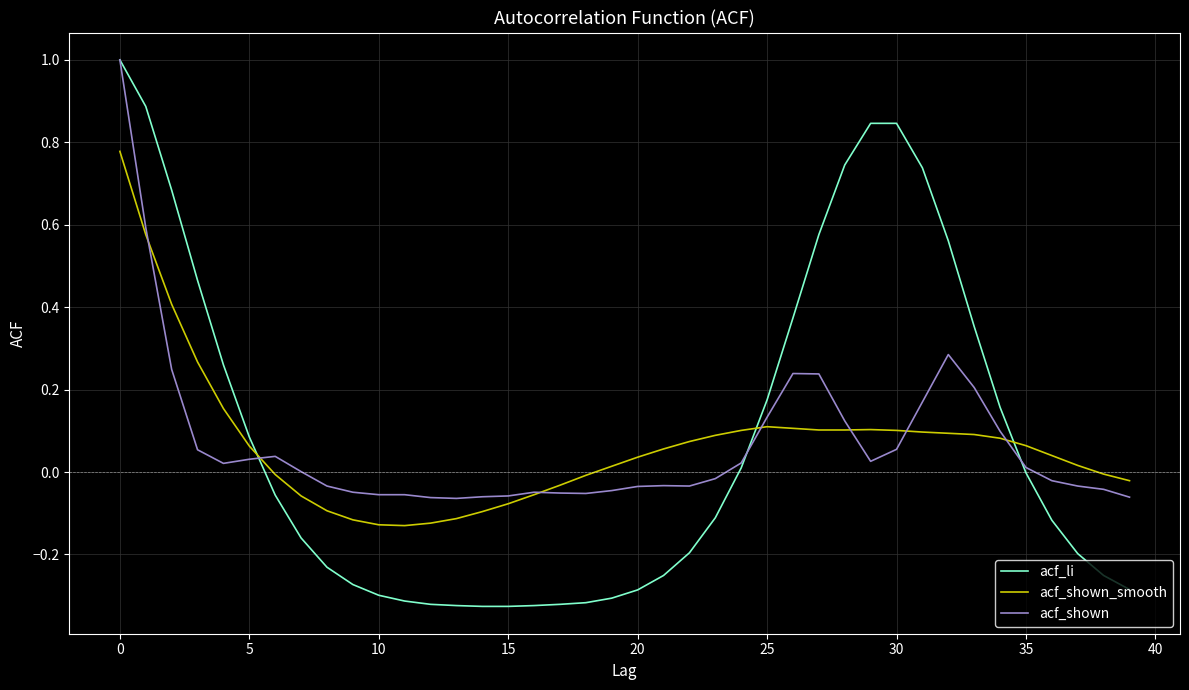

How many times do acf_li and acf_shown_smooth cross each other?

3